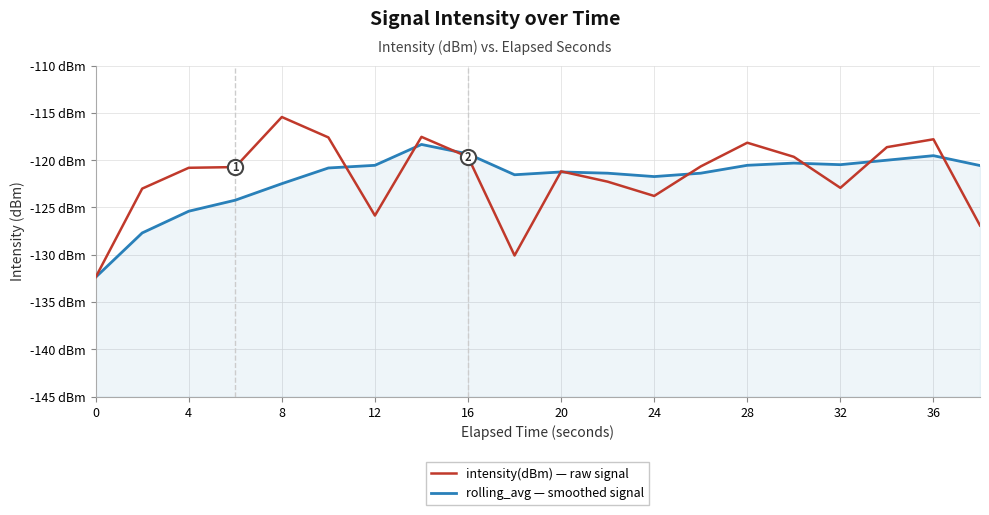

At how many categories does at least one series exceed -129?

19